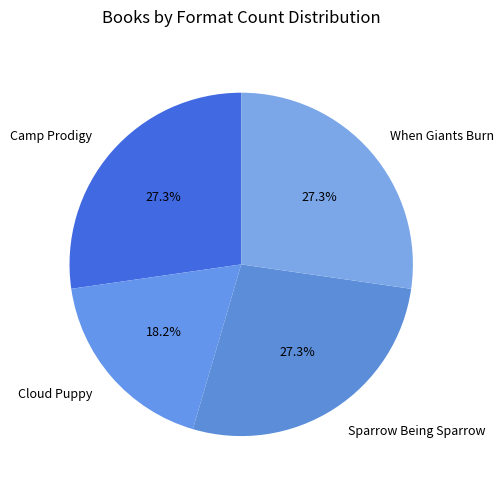

To the nearest percent, what is the combined percentage of Sparrow Being Sparrow and When Giants Burn?

55%